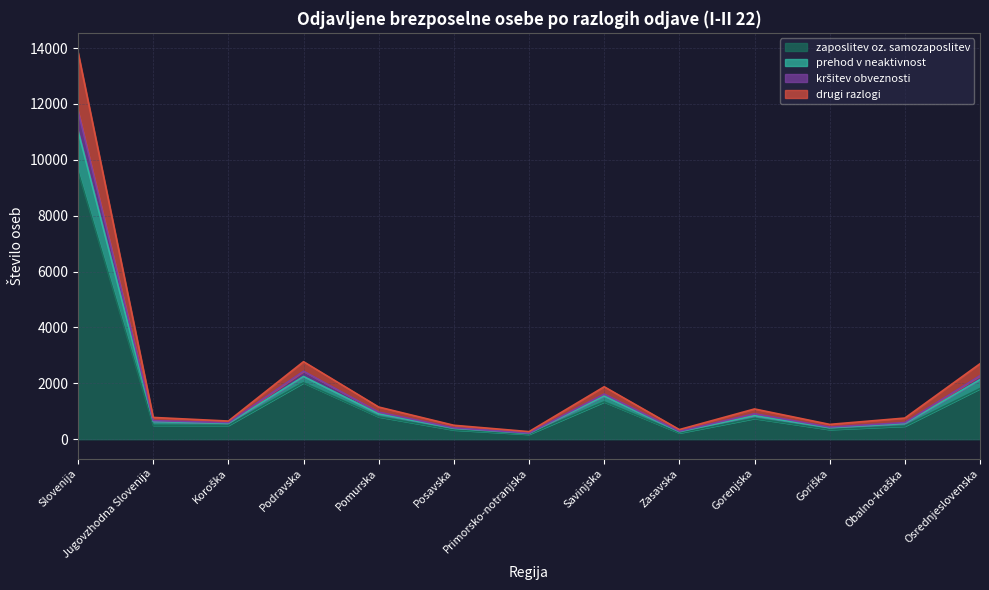

What is the maximum value for zaposlitev oz. samozaposlitev?

9596